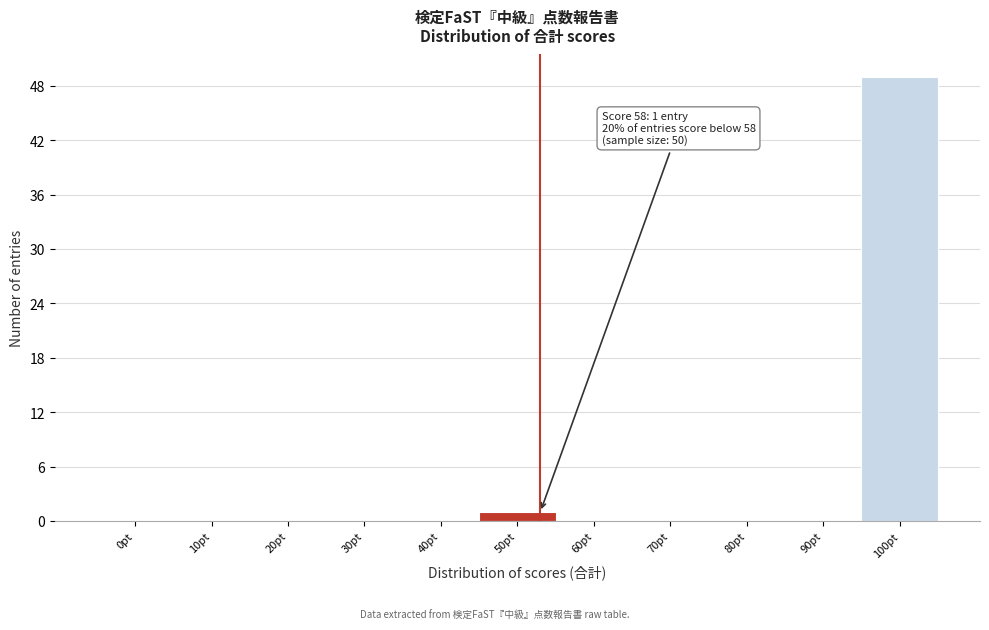

Reading right to left, transcribe all the data shown in this chart.

100pt=49	90pt=0	80pt=0	70pt=0	60pt=0	50pt=1	40pt=0	30pt=0	20pt=0	10pt=0	0pt=0